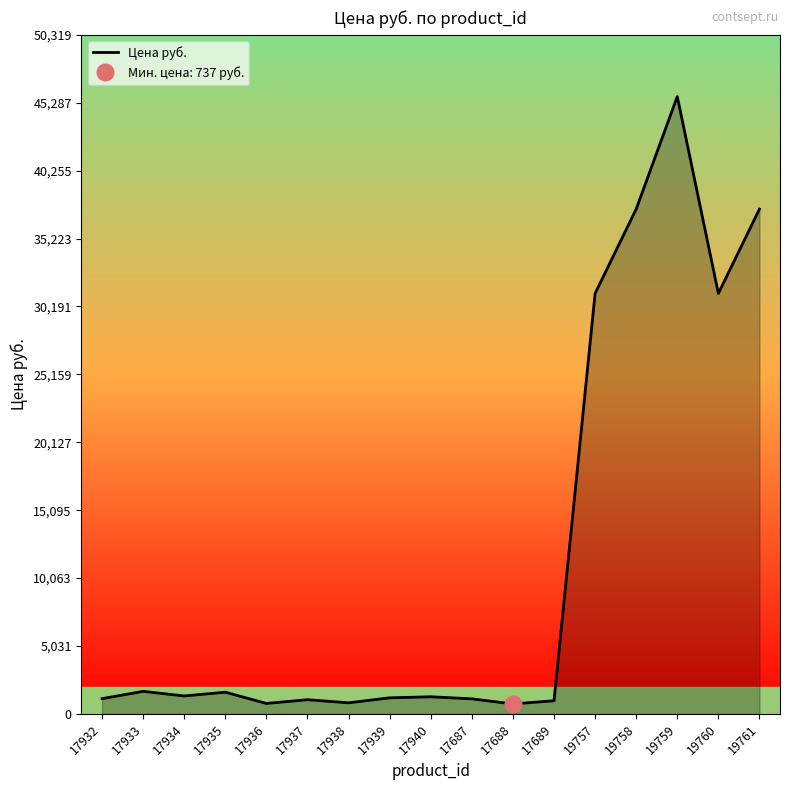

What position from the right is 17938?

11